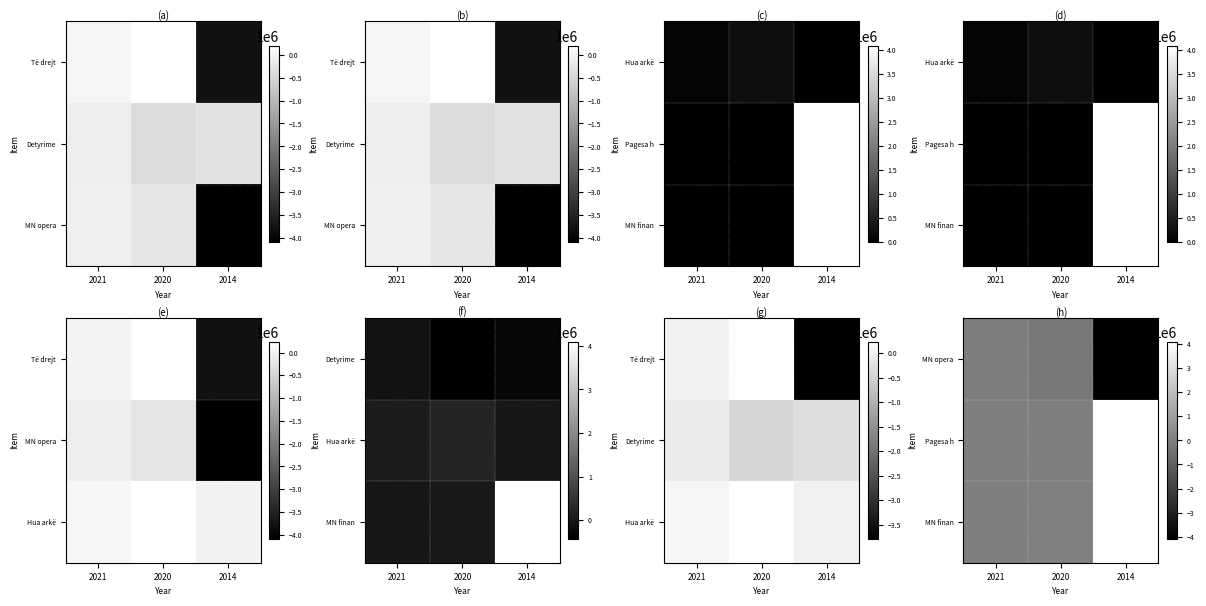

What is the difference between the maximum and minimum values in the MN finan series?

4084450